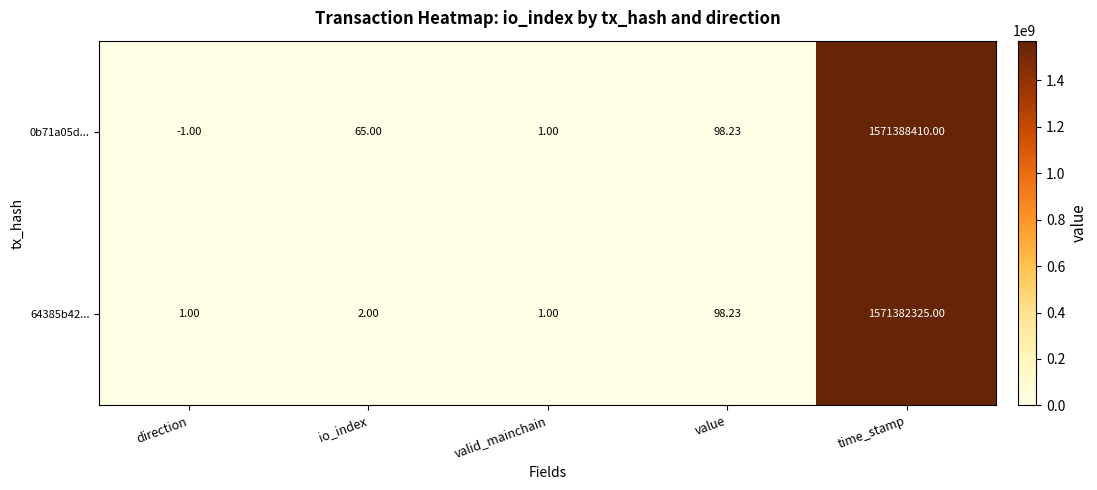

List the labels in order of 0b71a05d... value, largest first.

time_stamp, value, io_index, valid_mainchain, direction